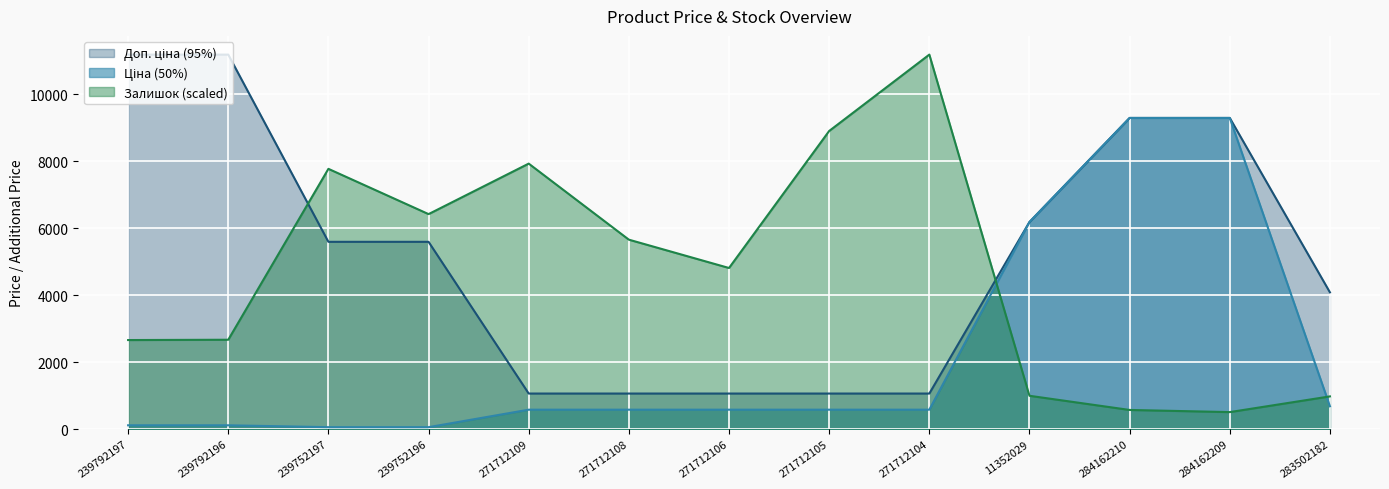

After their last crossing, which series has the higher values: Залишок or Ціна?

Залишок